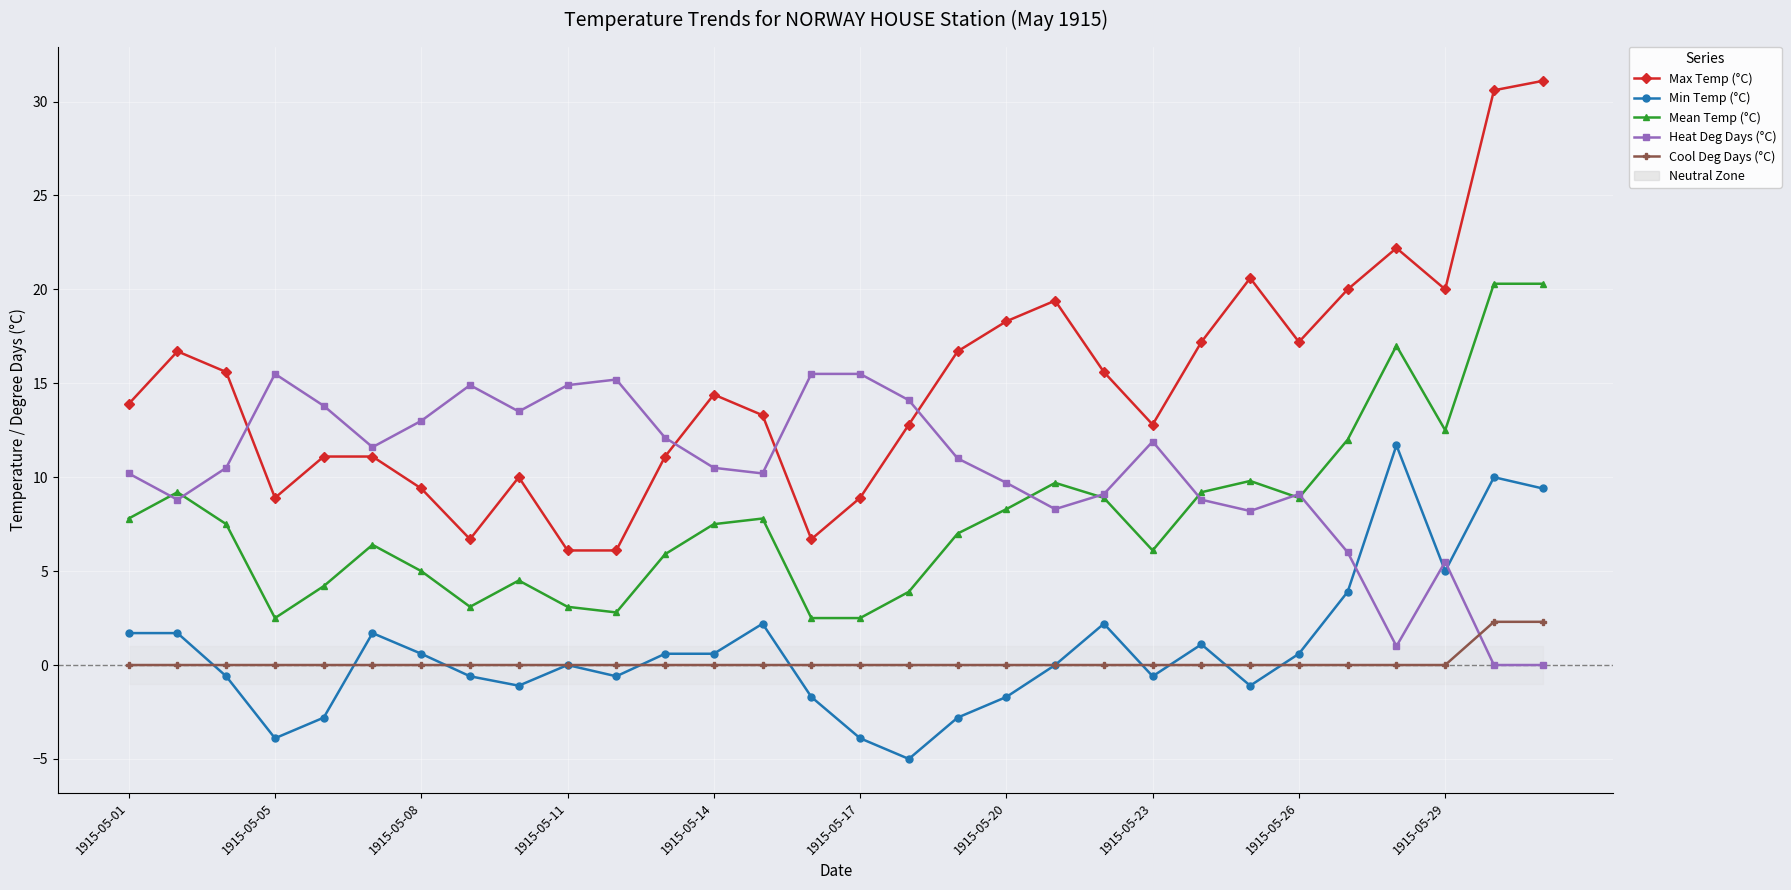

What is the maximum value shown in the chart?

31.1